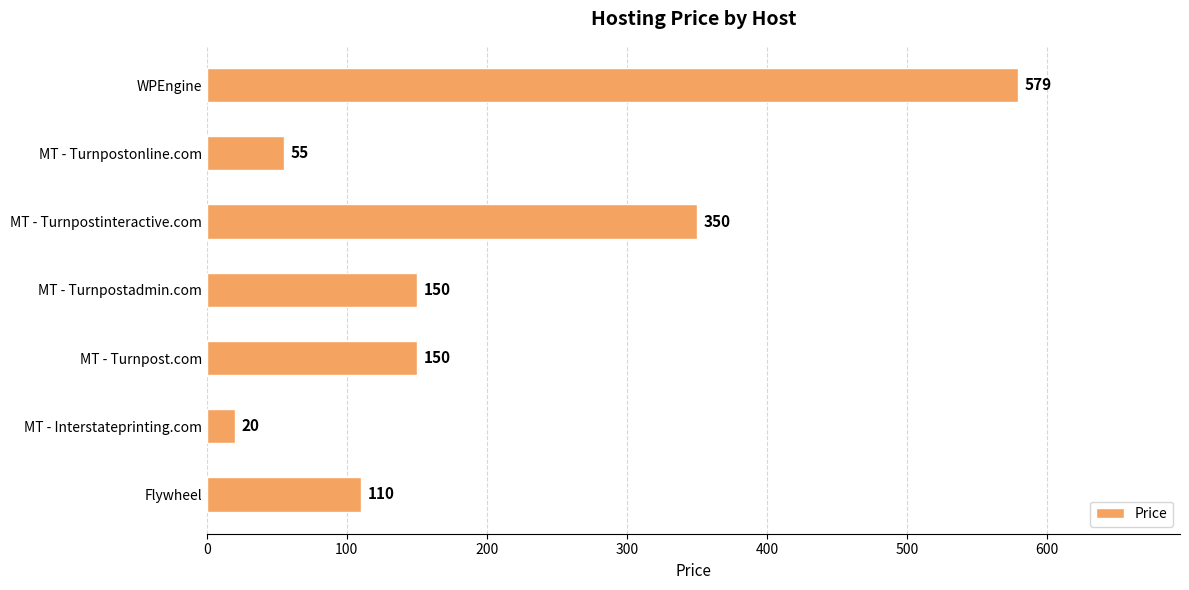

Reading bottom to top, list all the values displayed in this chart.

Flywheel=110	MT - Interstateprinting.com=20	MT - Turnpost.com=150	MT - Turnpostadmin.com=150	MT - Turnpostinteractive.com=350	MT - Turnpostonline.com=55	WPEngine=579